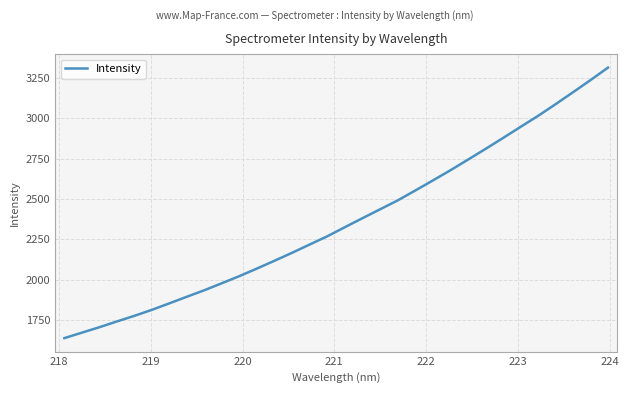

What is the minimum value shown in the chart?

1639.6